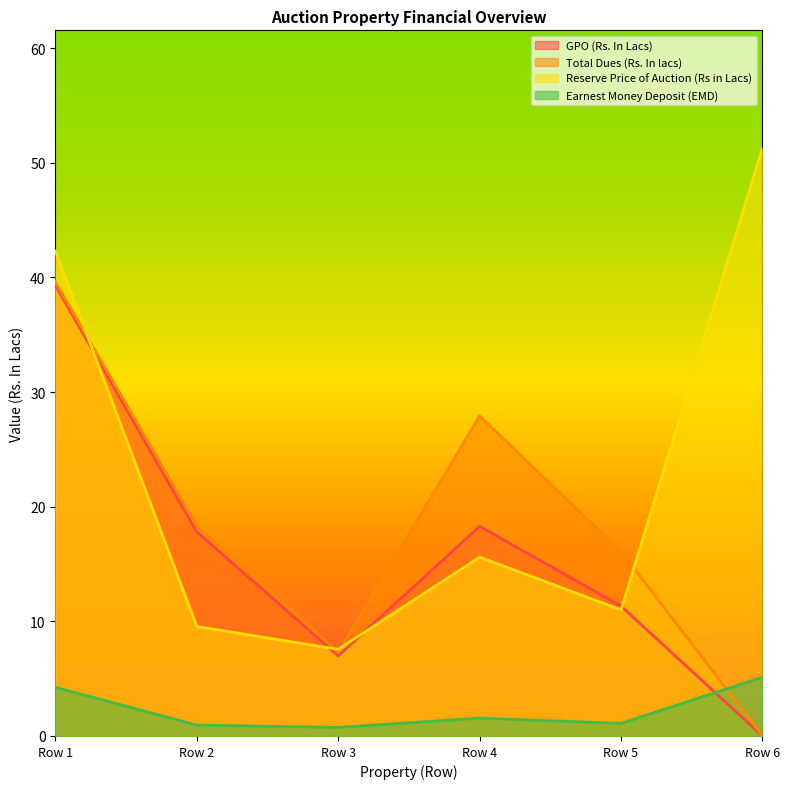

Which category has the highest value in the Total Dues (Rs. In lacs) series?

Row 1